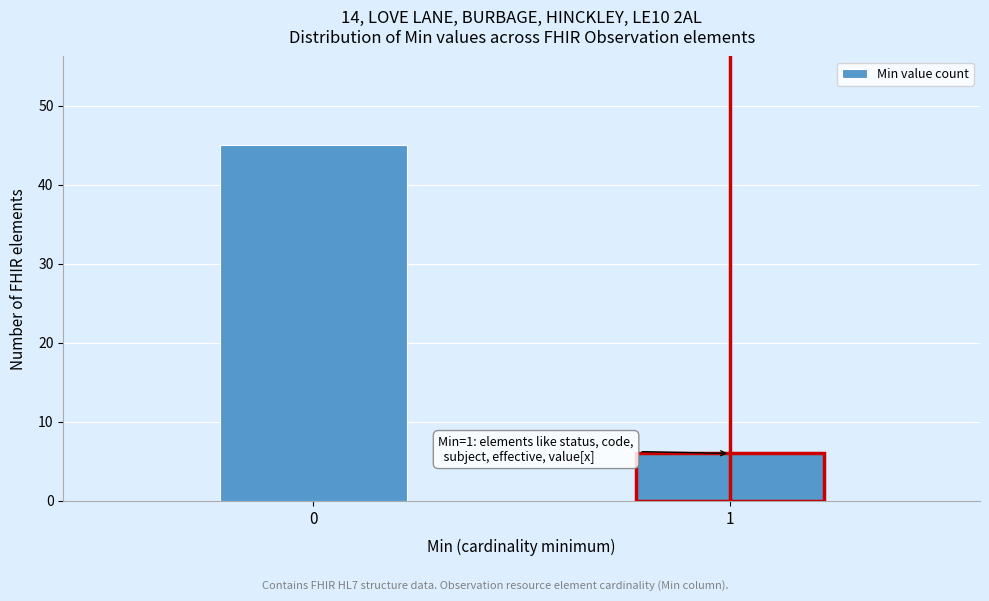

Reading left to right, extract all data points from this chart.

45	6